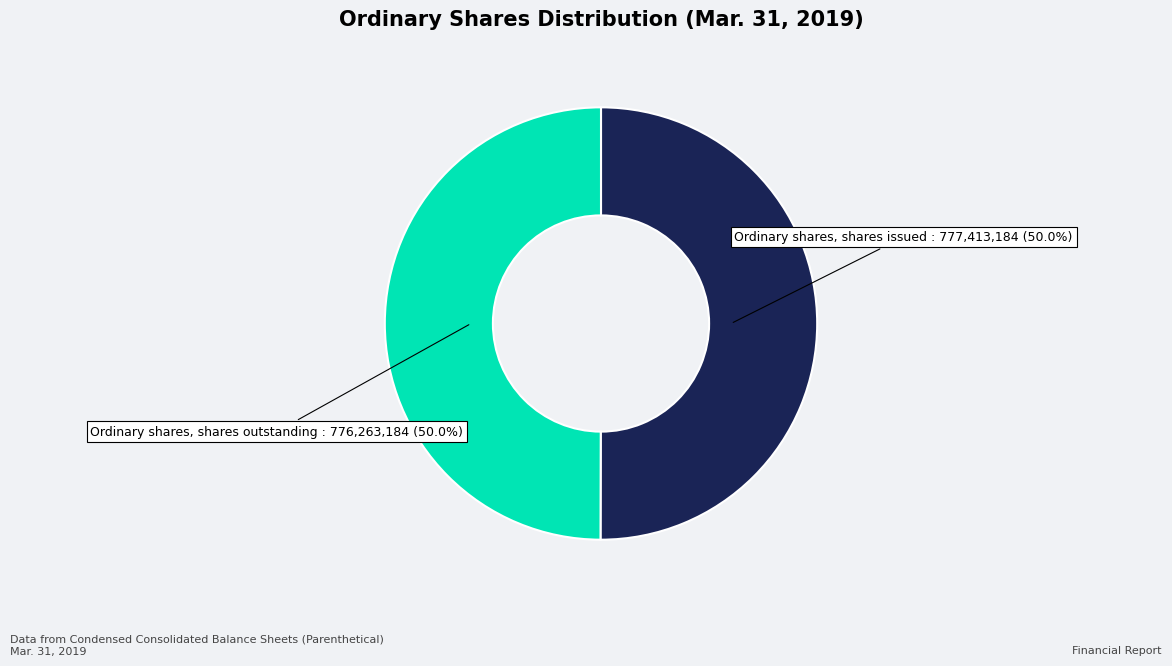

What is the ratio of the value at Ordinary shares, shares issued to the value at Ordinary shares, shares outstanding?

1.0